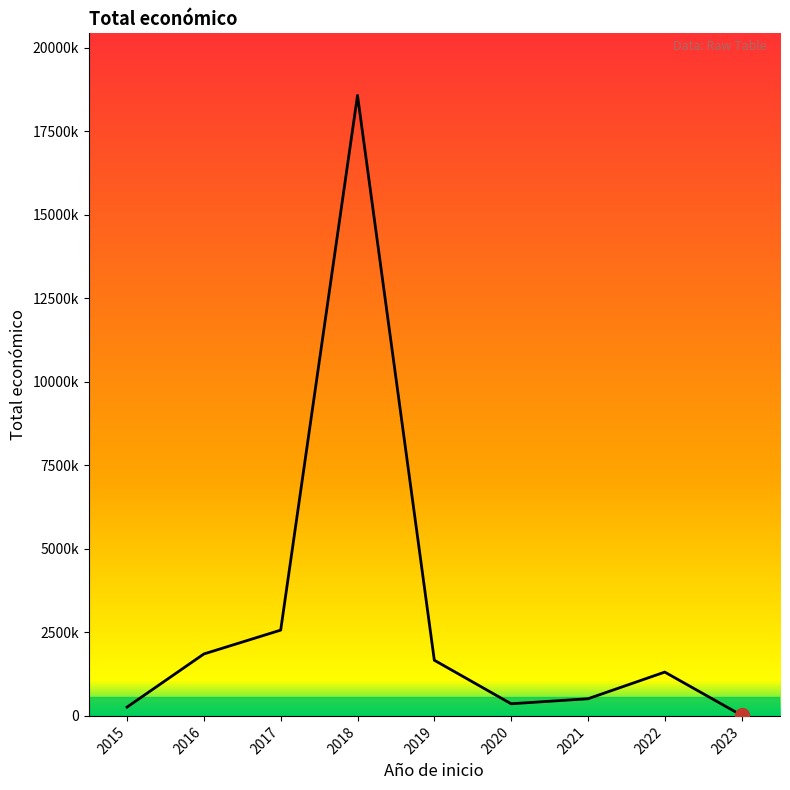

What is the ratio of the value at 2019 to the value at 2023?

96.3